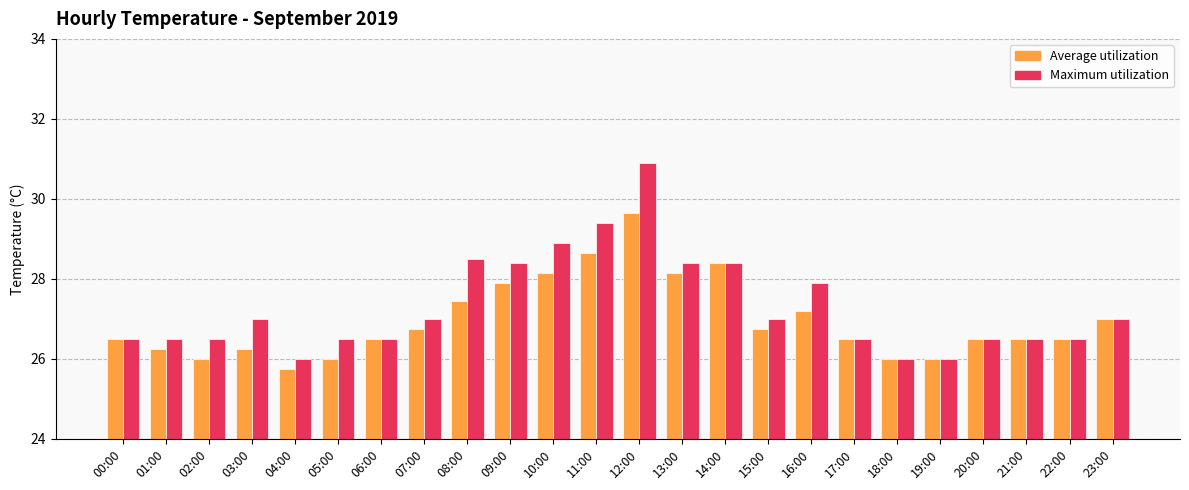

How many categories are shown in the chart?

24